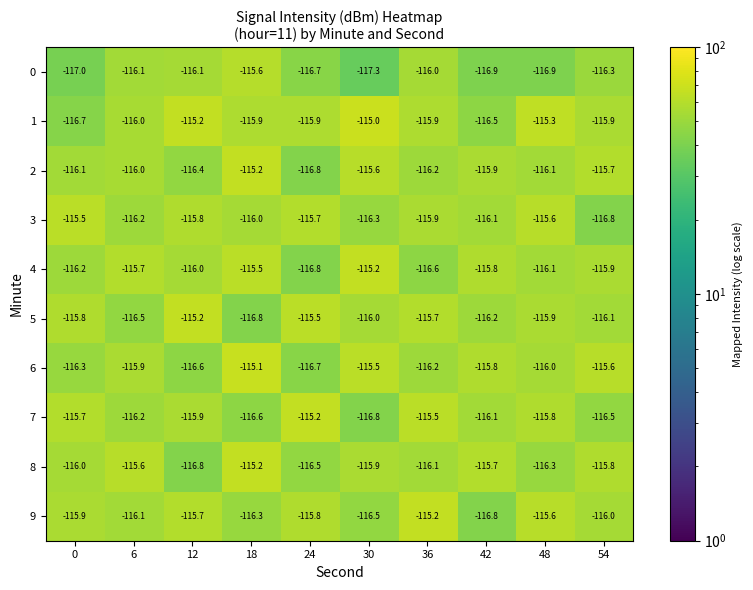

Which category has the lowest value in the 9 series?

42